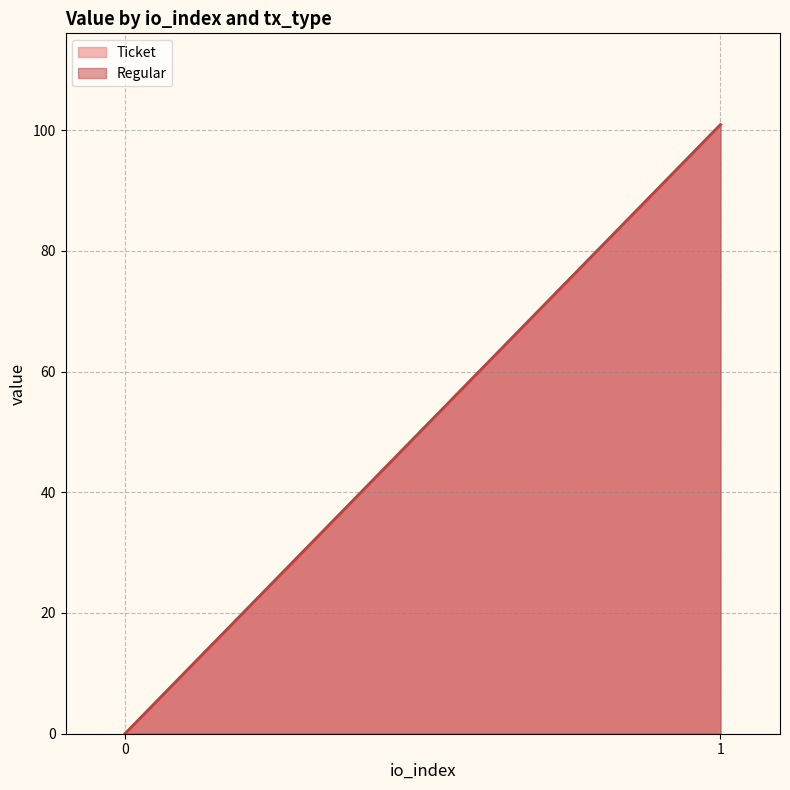

At how many categories does at least one series exceed 37?

1